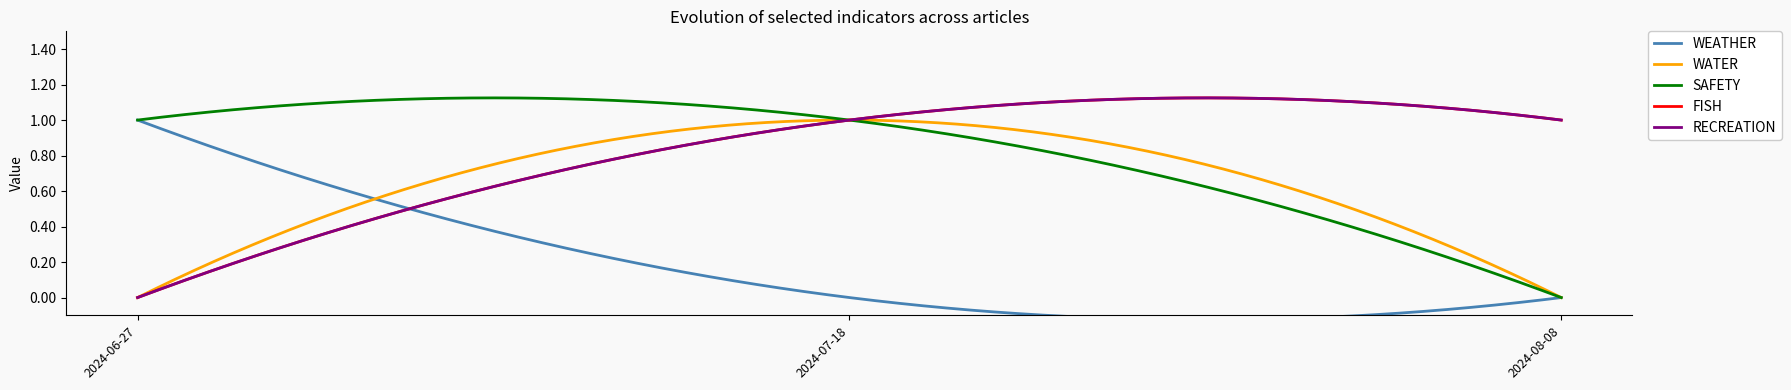

What is the sum of the WEATHER values at 2024-08-08 and 2024-06-27?

1